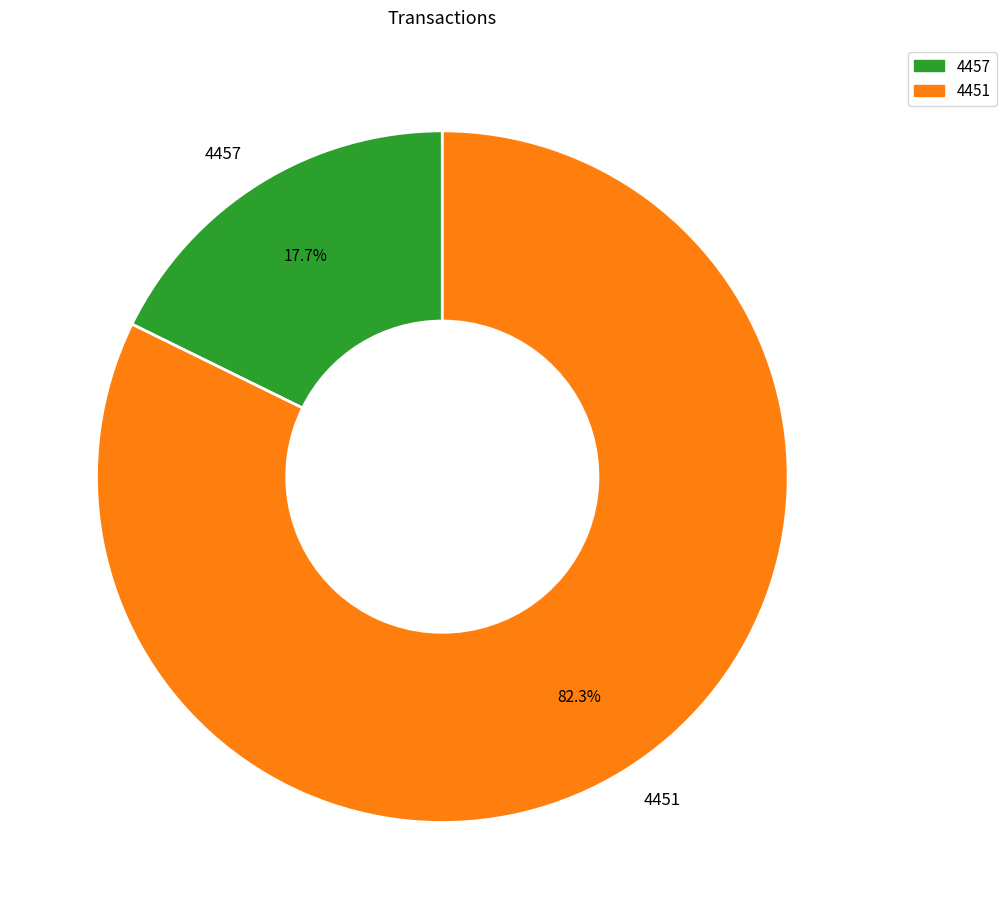

To the nearest percent, what is the combined percentage of 4457 and 4451?

100%